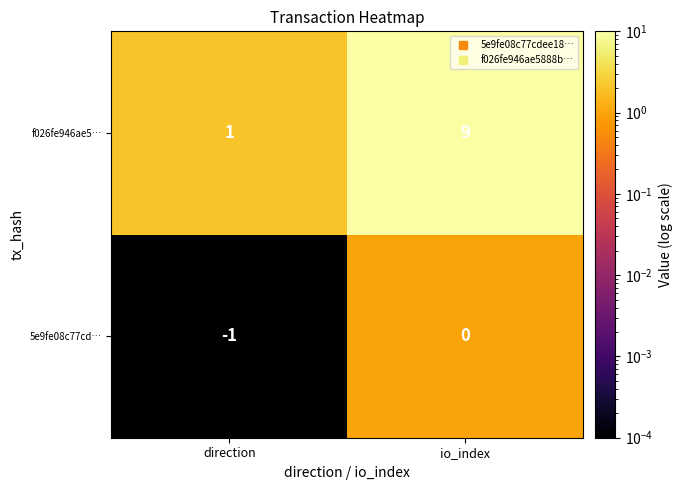

What is the difference between the highest and lowest values at io_index?

9